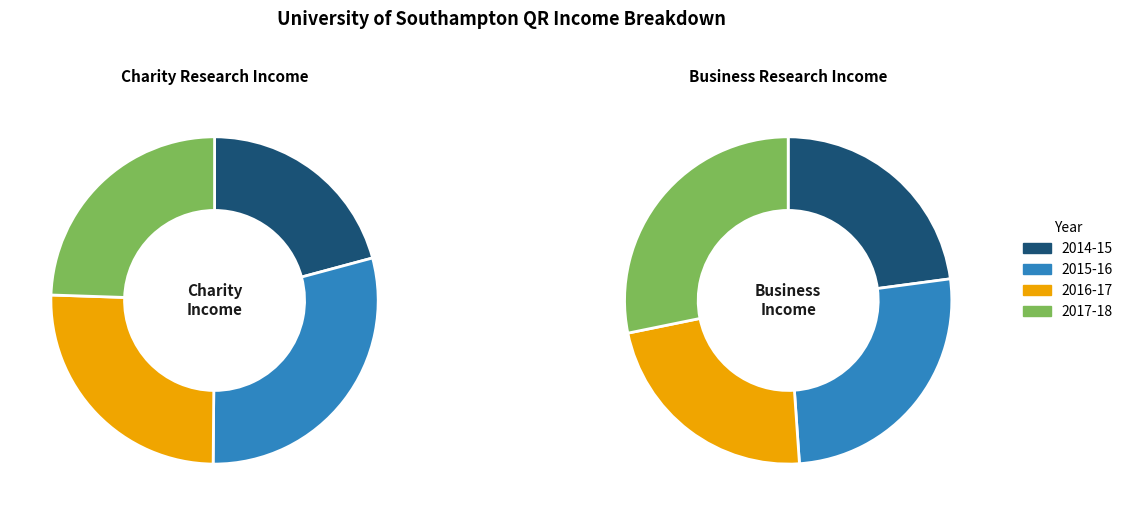

Is there any slice that represents more than half of the pie?

No